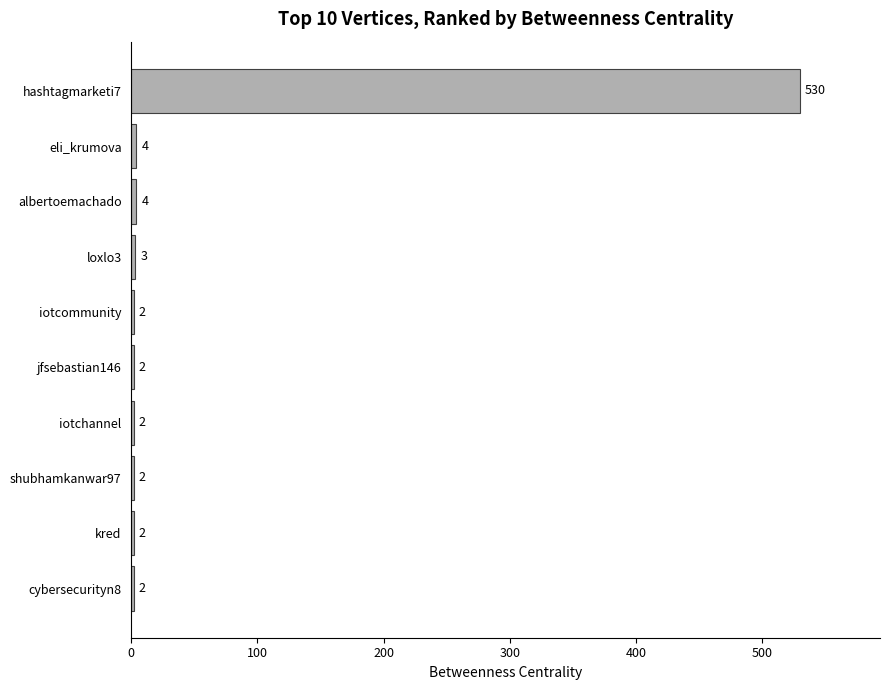

How many series are shown in this chart?

1